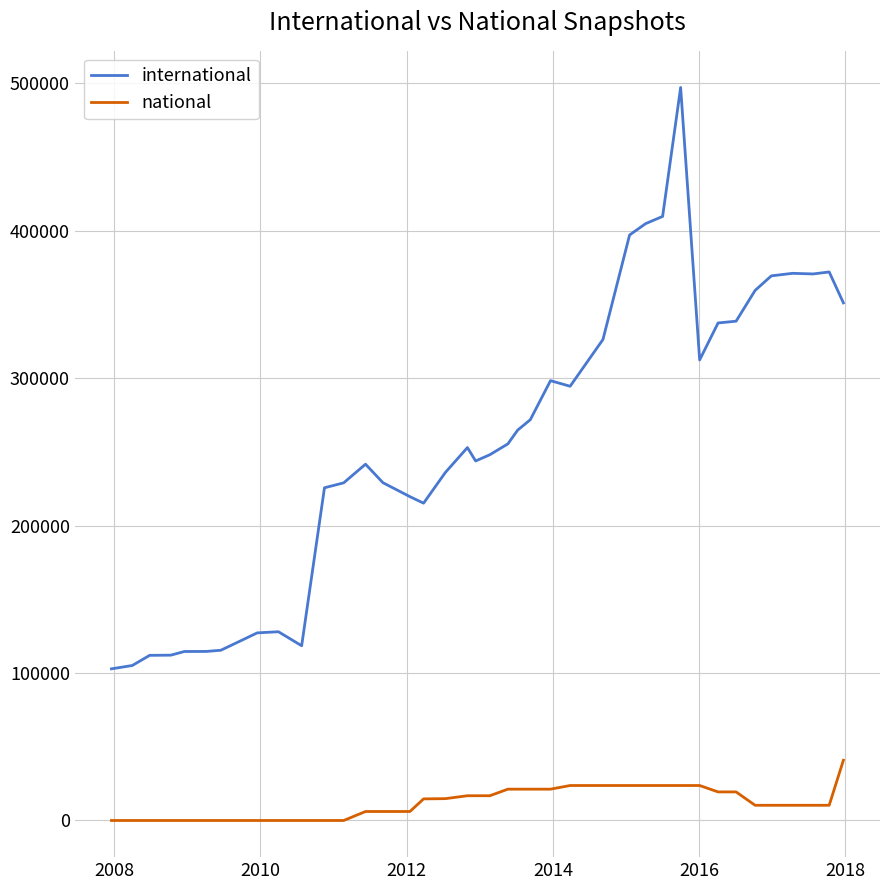

Which series has the widest spread of values?

international